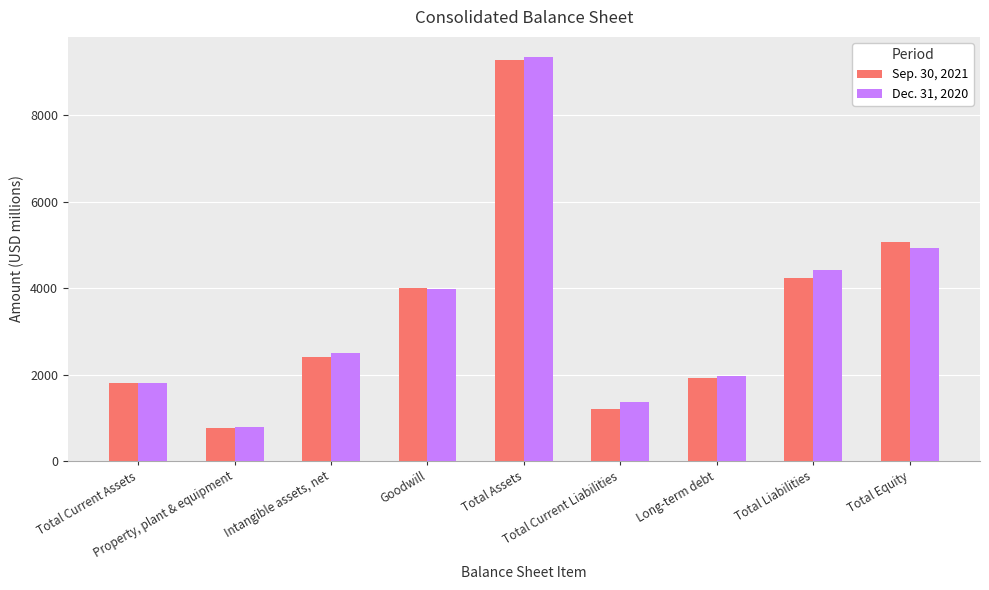

What is the difference between the maximum and second lowest values in the Sep. 30, 2021 series?

8090